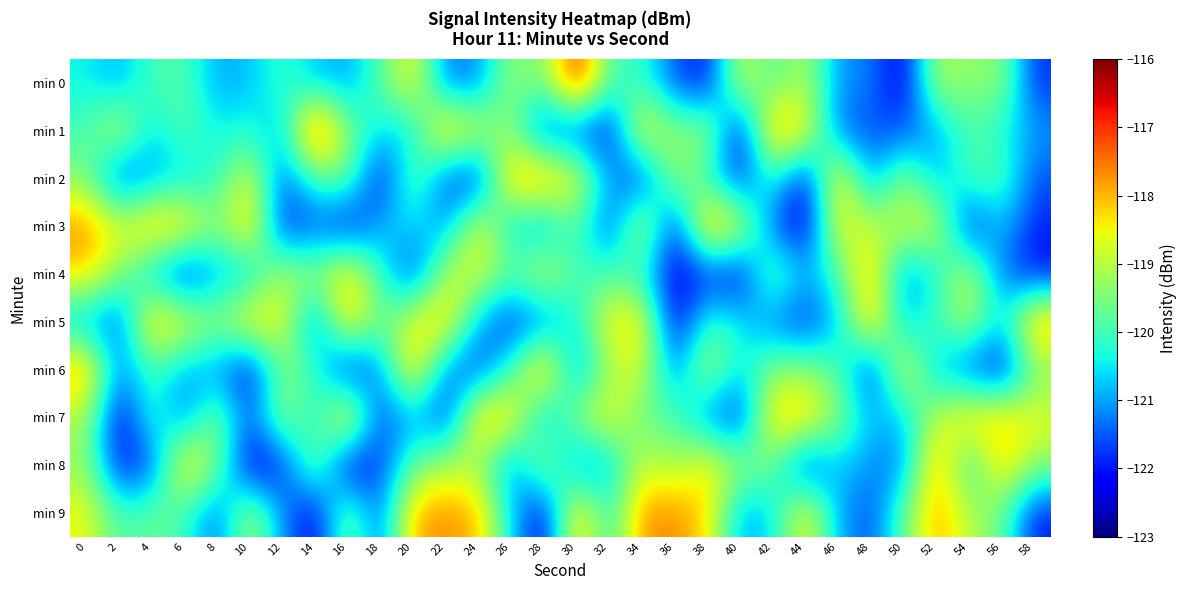

Which series has the largest total across all categories?

min 9